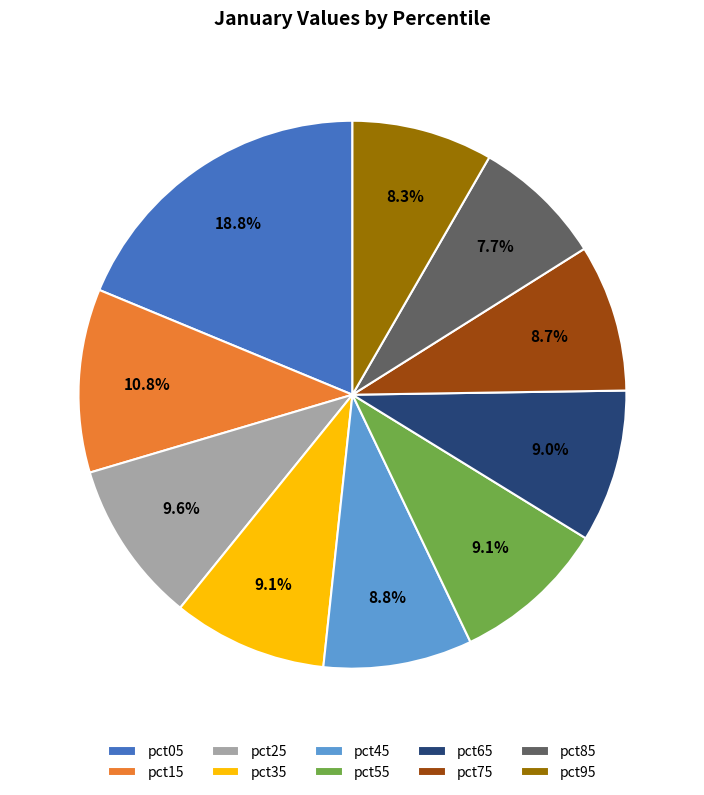

Which category has the biggest portion of the pie?

pct05